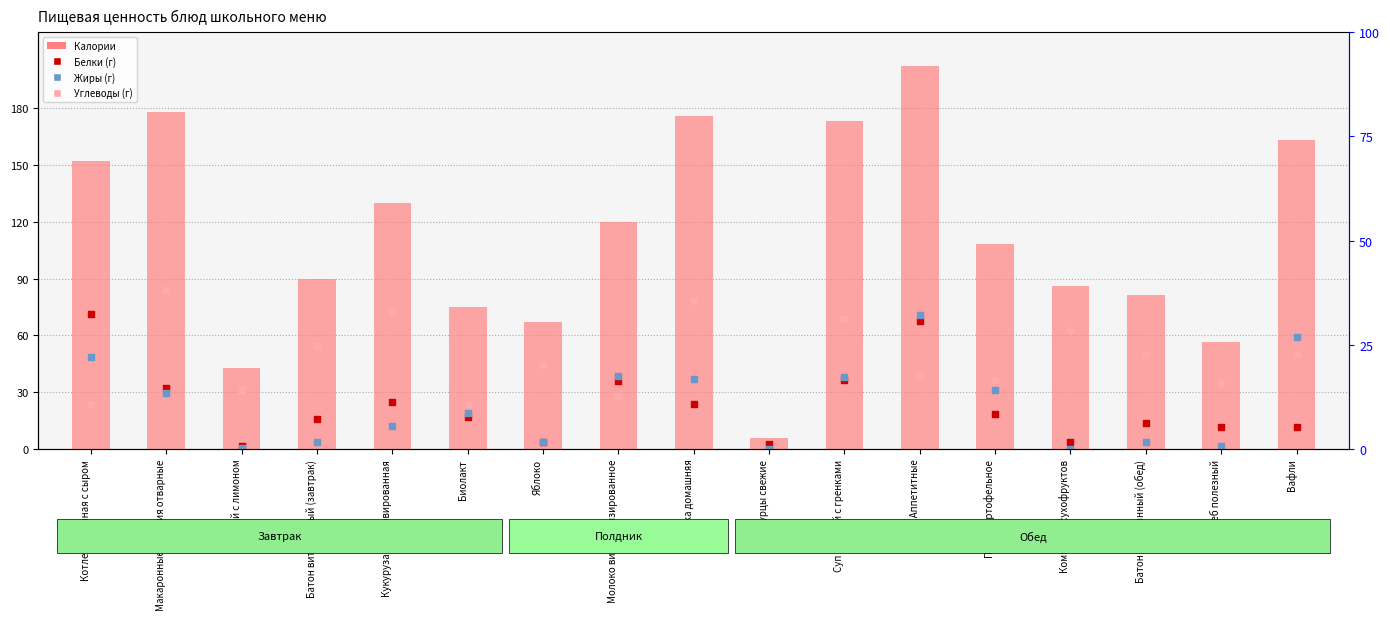

What are all the series names shown in the legend?

Калории, Белки (г), Жиры (г), Углеводы (г)